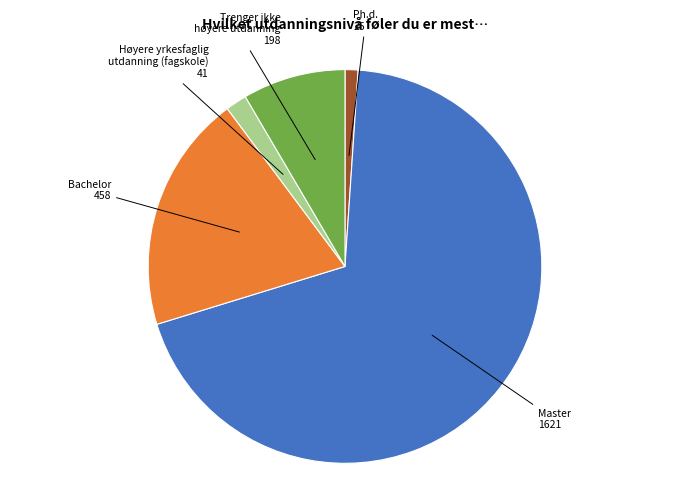

Is there a majority slice in this chart?

Yes